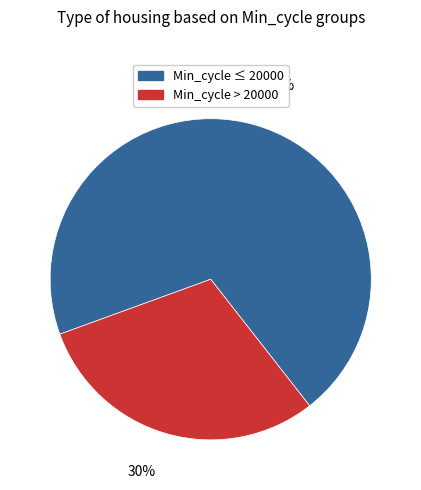

How many slices are in this pie chart?

2